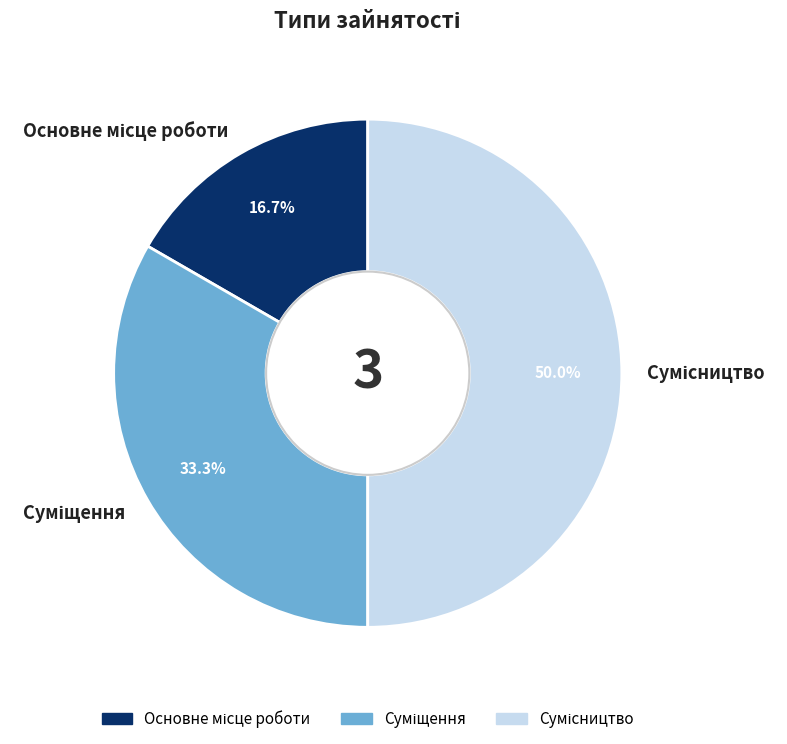

To the nearest percent, what portion does Суміщення represent?

33%